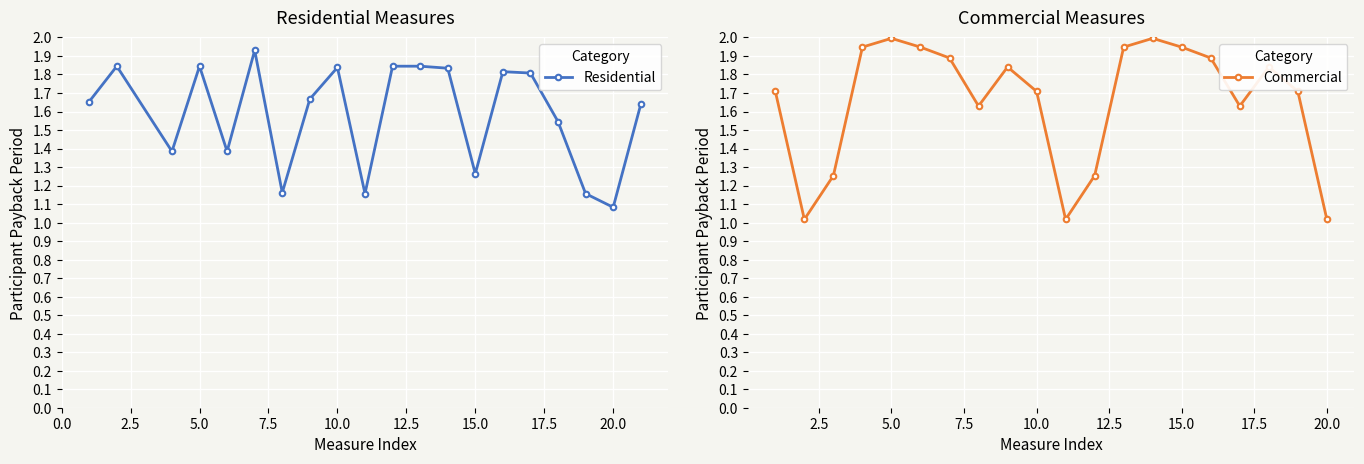

True or false: Residential has more than 0 points higher than both neighbors.

True